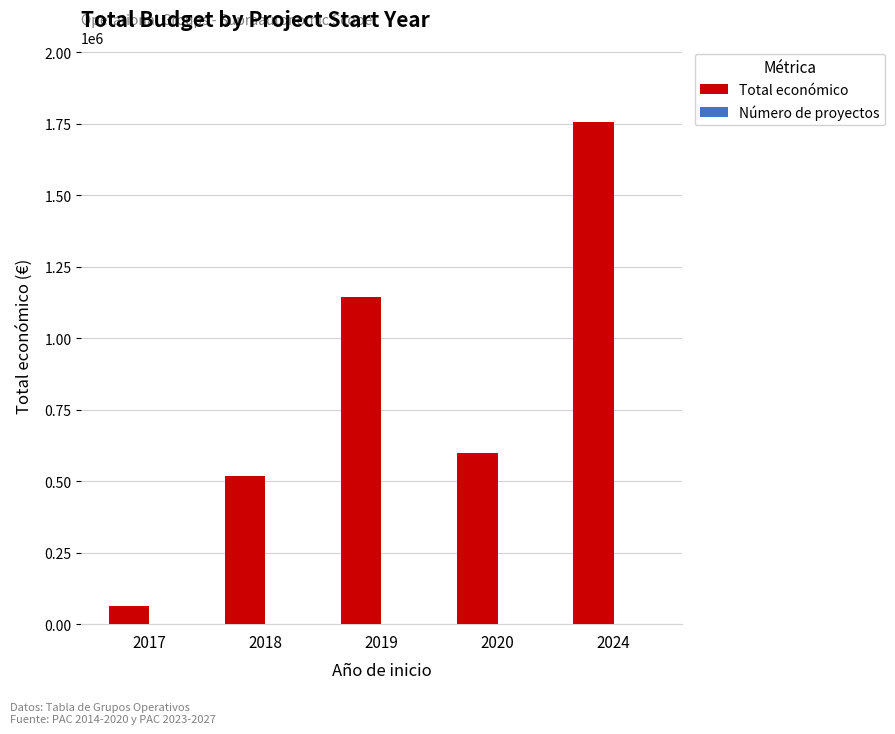

Which series changed the most between 2017 and 2019?

Total económico